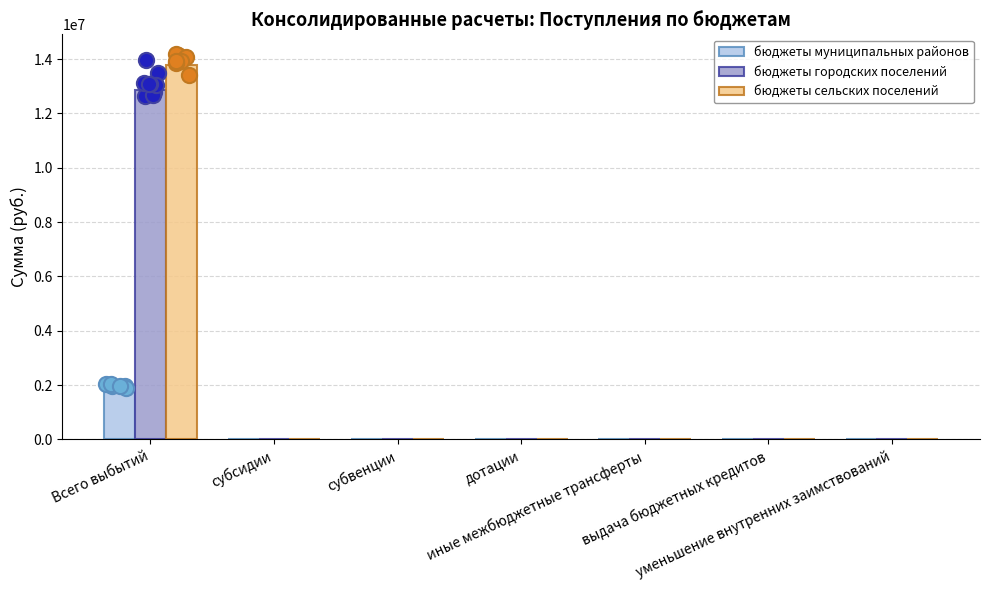

Is the value of бюджеты городских поселений at дотации greater than the value of бюджеты сельских поселений at уменьшение внутренних заимствований?

No